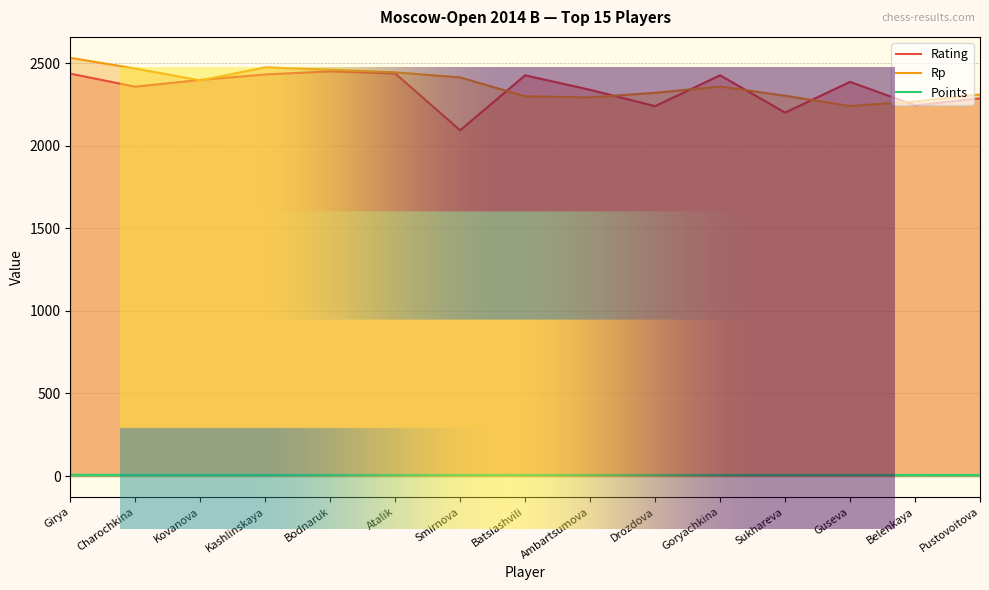

True or false: Rating and Rp intersect in this chart.

True